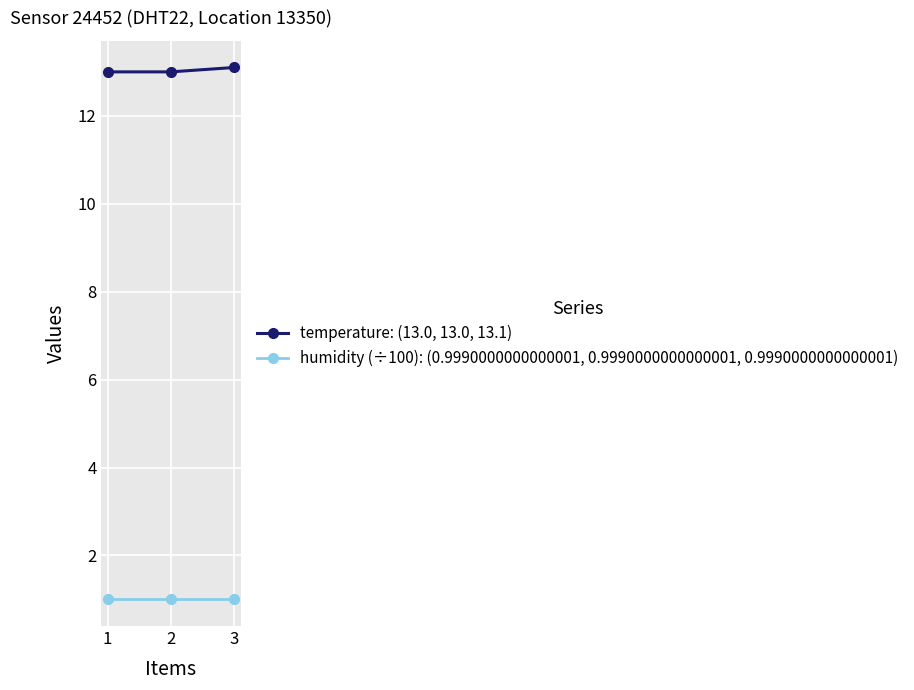

Reading left to right, transcribe all the data shown in this chart.

temperature: (13.0, 13.0, 13.1): 1=13.0	2=13.0	3=13.1
humidity (÷100): (0.9990000000000001, 0.9990000000000001, 0.9990000000000001): 1=1.0	2=1.0	3=1.0